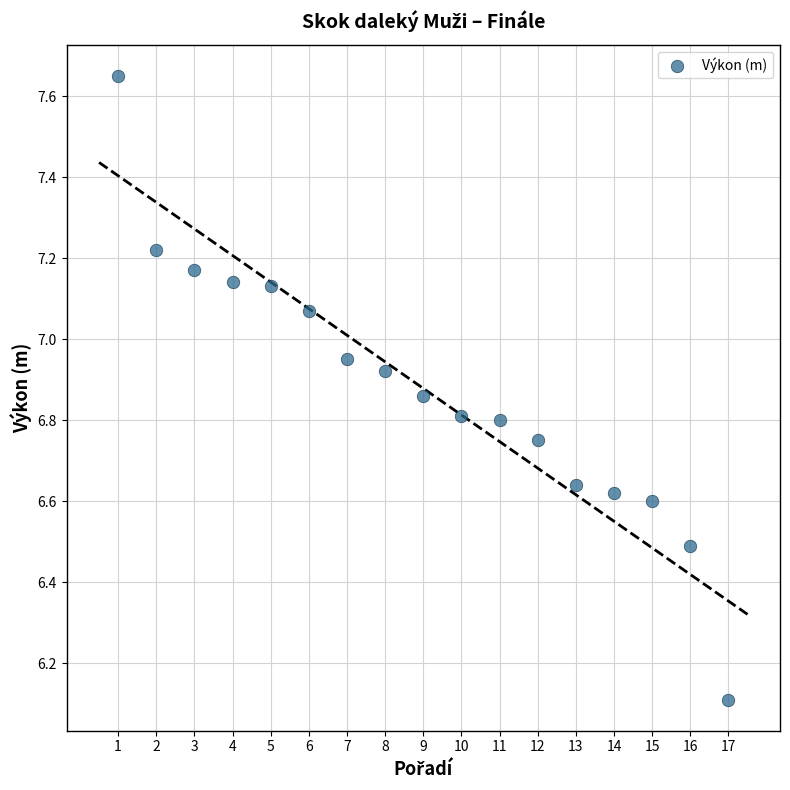

What Y value in the scatter plot is closest to 6?

6.1